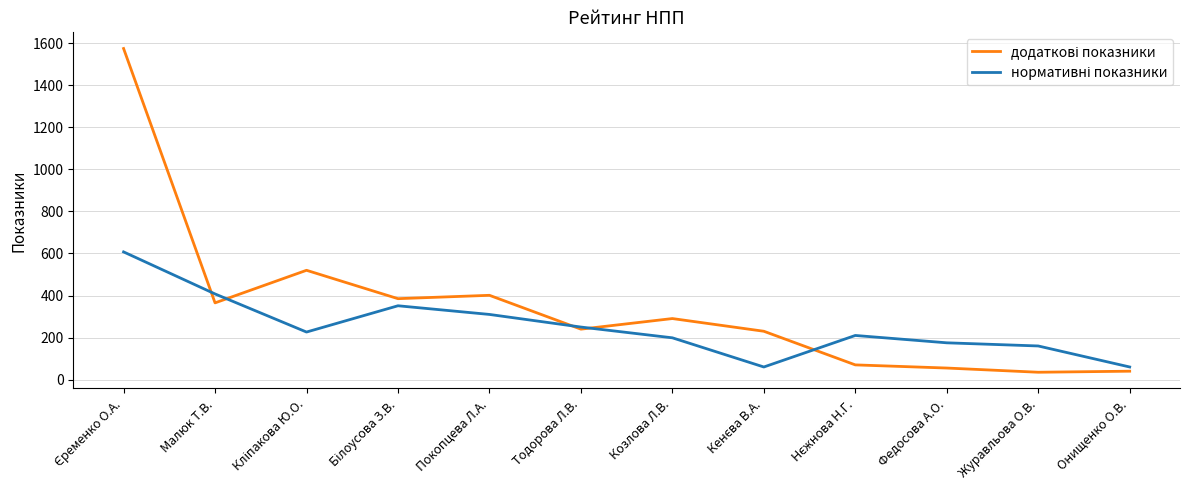

What is the difference between the highest and lowest values at Журавльова О.В.?

125.0